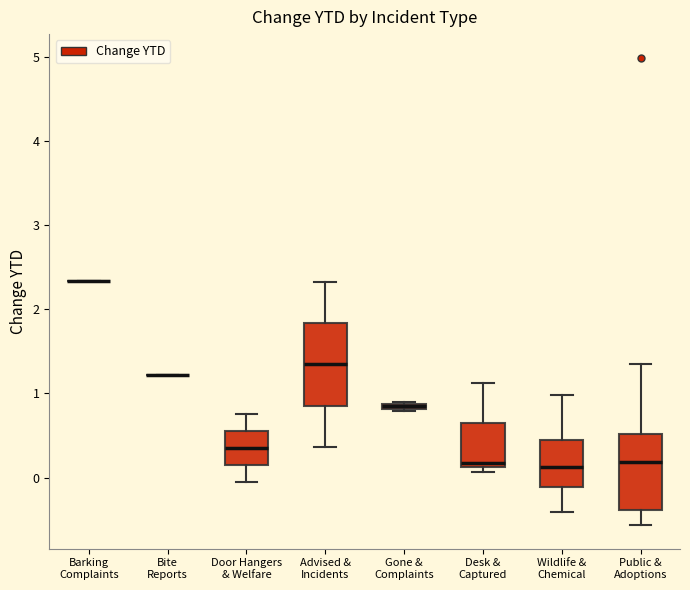

Where is the lower edge of the box for Door Hangers & Welfare on the y-axis? The values are not printed on the chart, so give them approximately, as read against the axis.

0.1